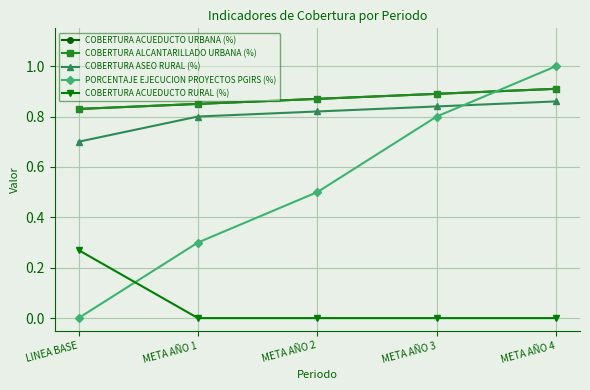

What is the label of the 2nd point from the right?

META AÑO 3